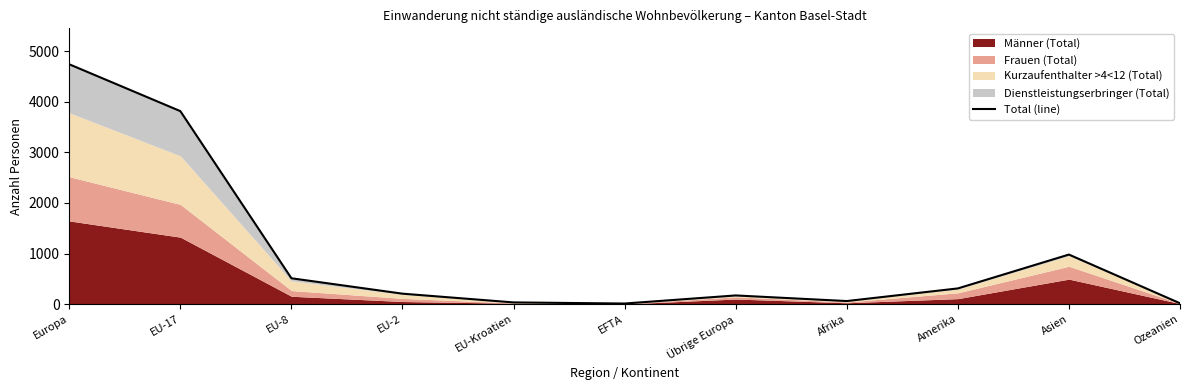

List the labels in order of value, largest first.

Europa, EU-17, Asien, EU-8, Amerika, EU-2, Übrige Europa, Afrika, EU-Kroatien, Ozeanien, EFTA